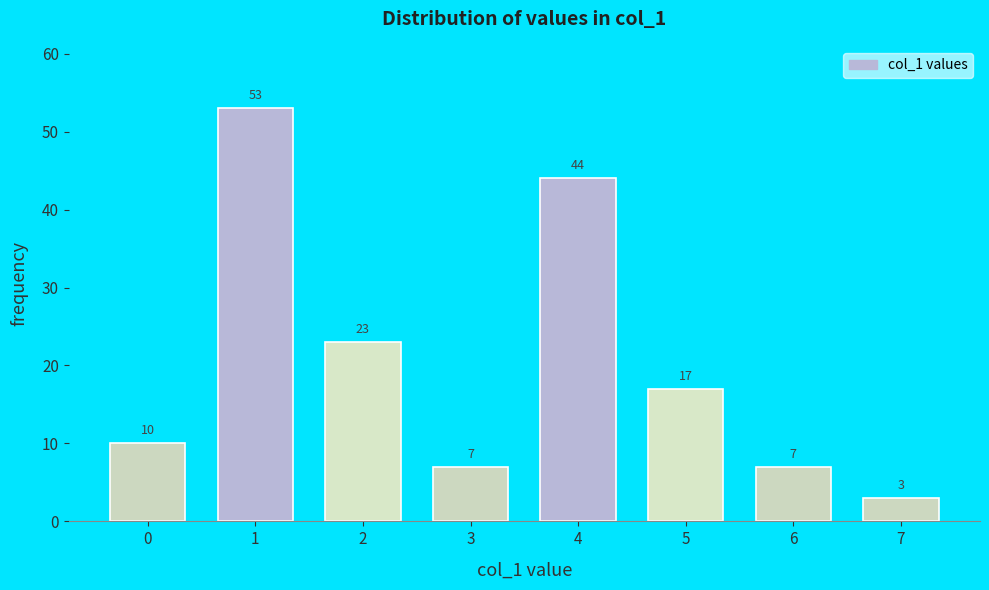

Reading left to right, extract all data points from this chart.

10	53	23	7	44	17	7	3